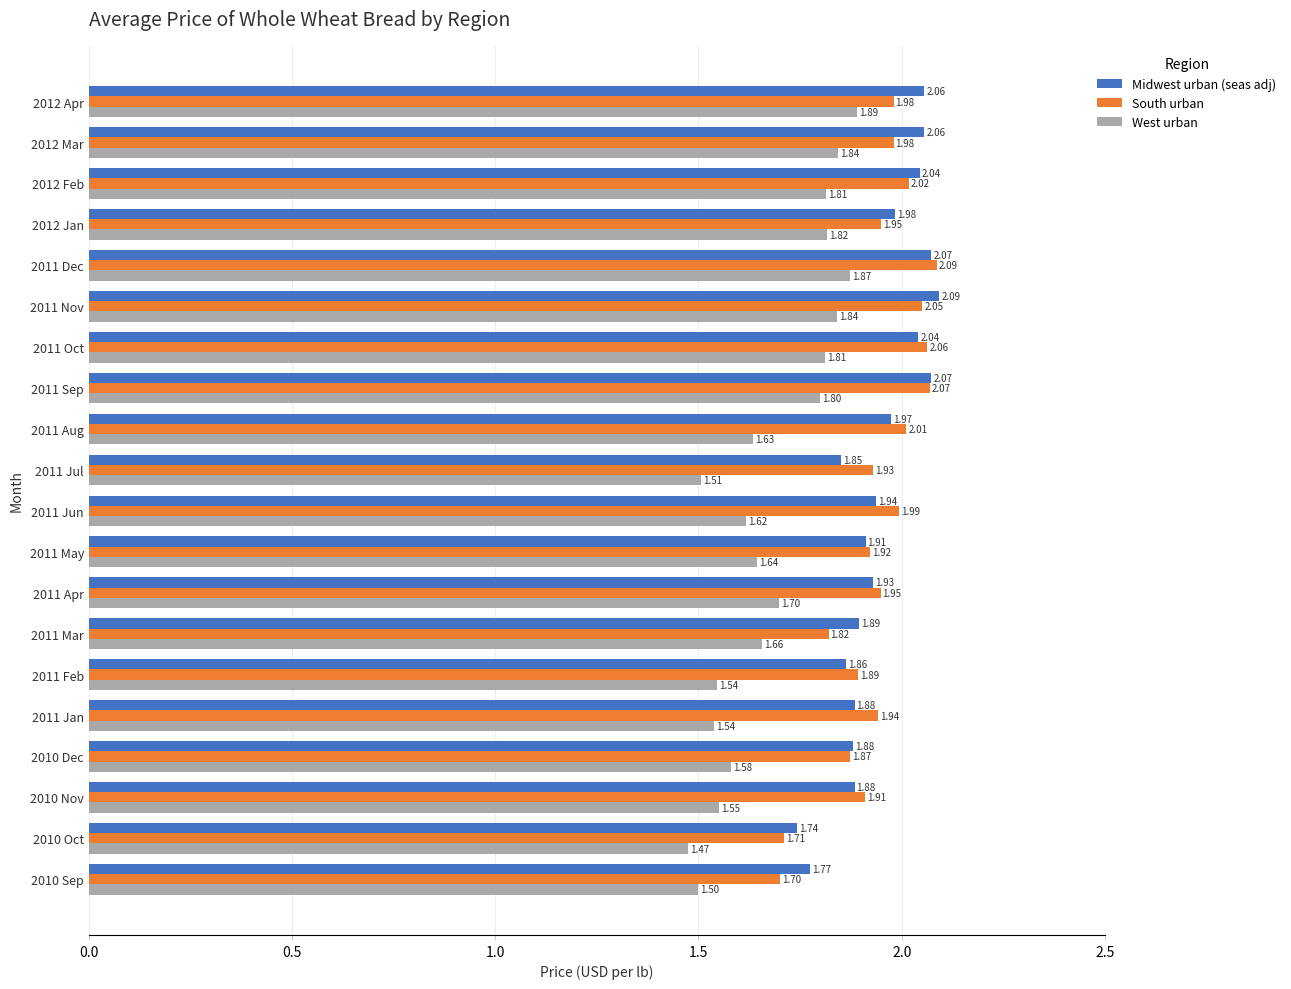

At 2010 Dec, list the series in order from smallest to largest.

West urban, South urban, Midwest urban (seas adj)